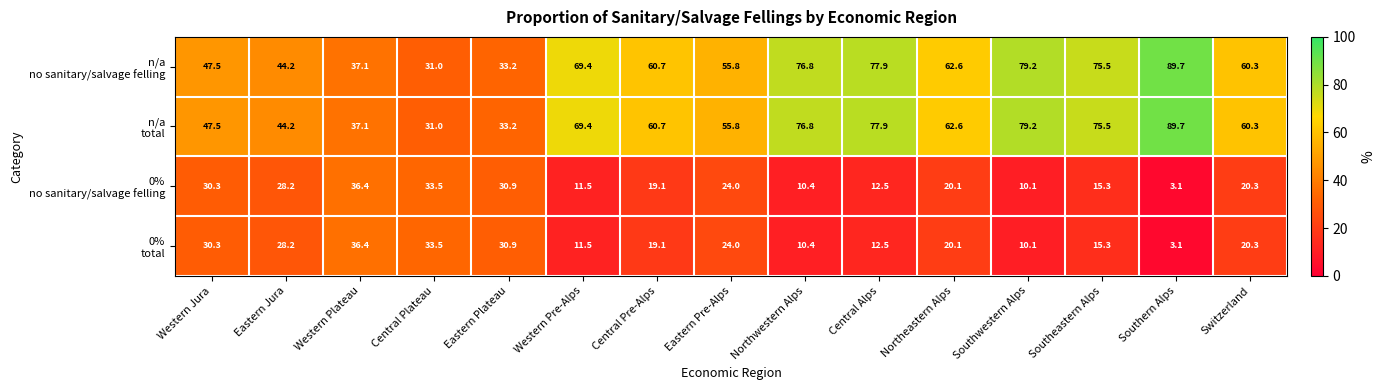

What is the difference between the highest and lowest values at Western Pre-Alps?

57.9